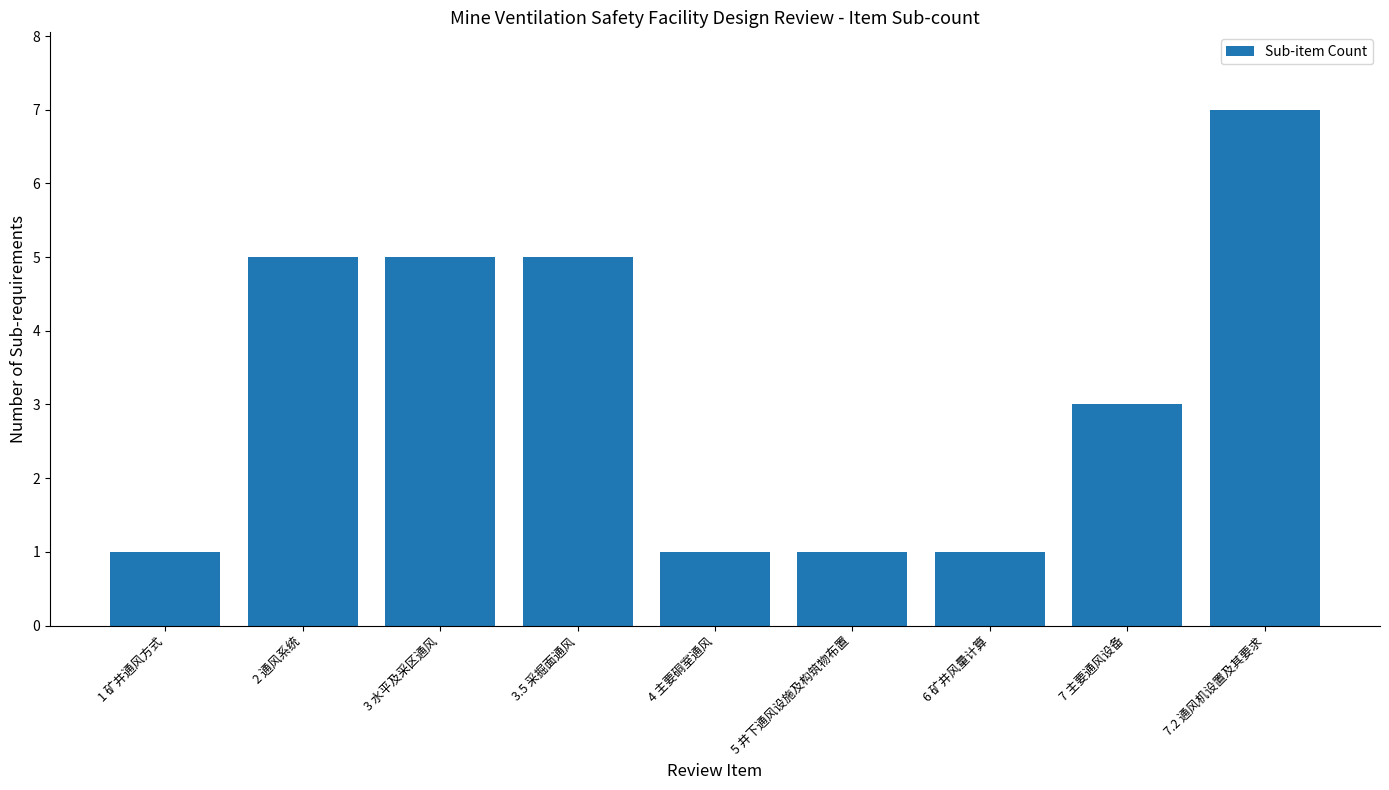

What is the average value?

3